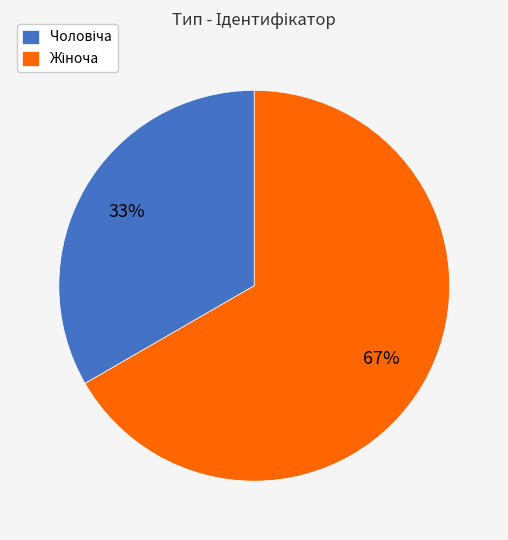

Is there any slice that represents more than half of the pie?

Yes